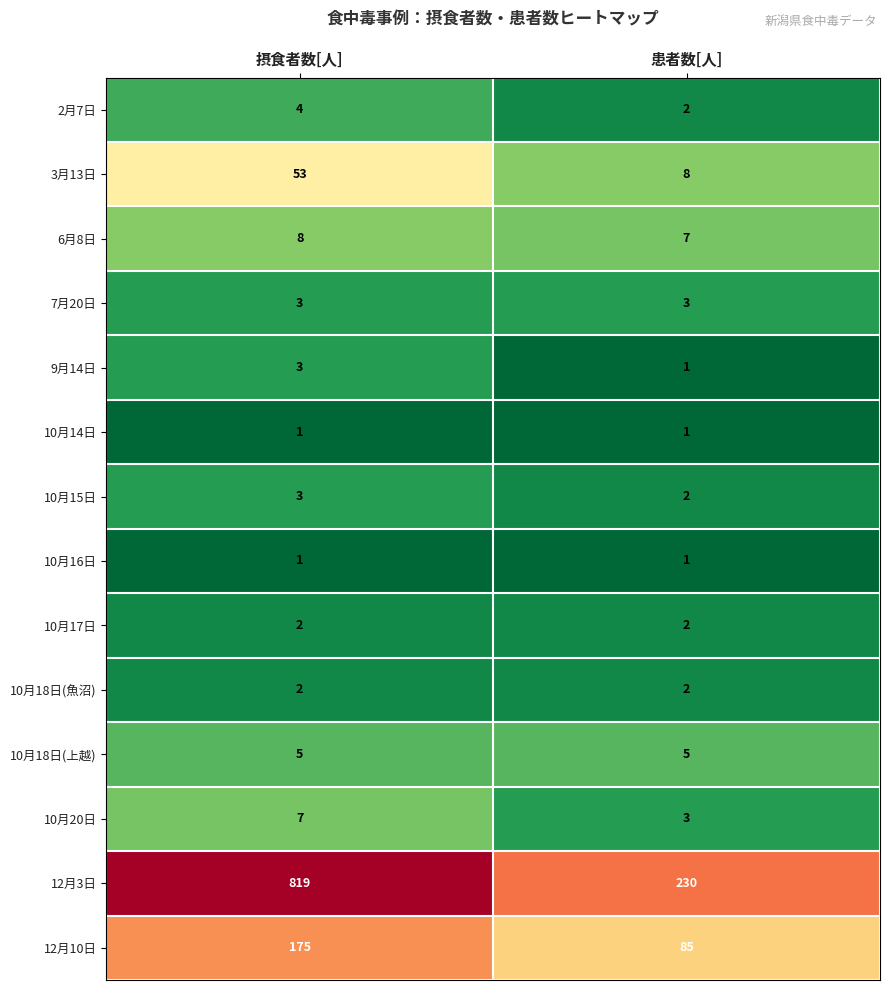

The value of 10月15日 at 摂食者数[人] is 1. True or false?

False